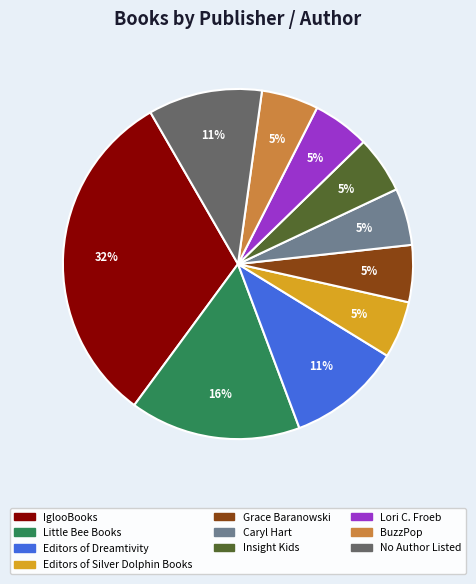

Is the sum of IglooBooks and BuzzPop greater than half?

No